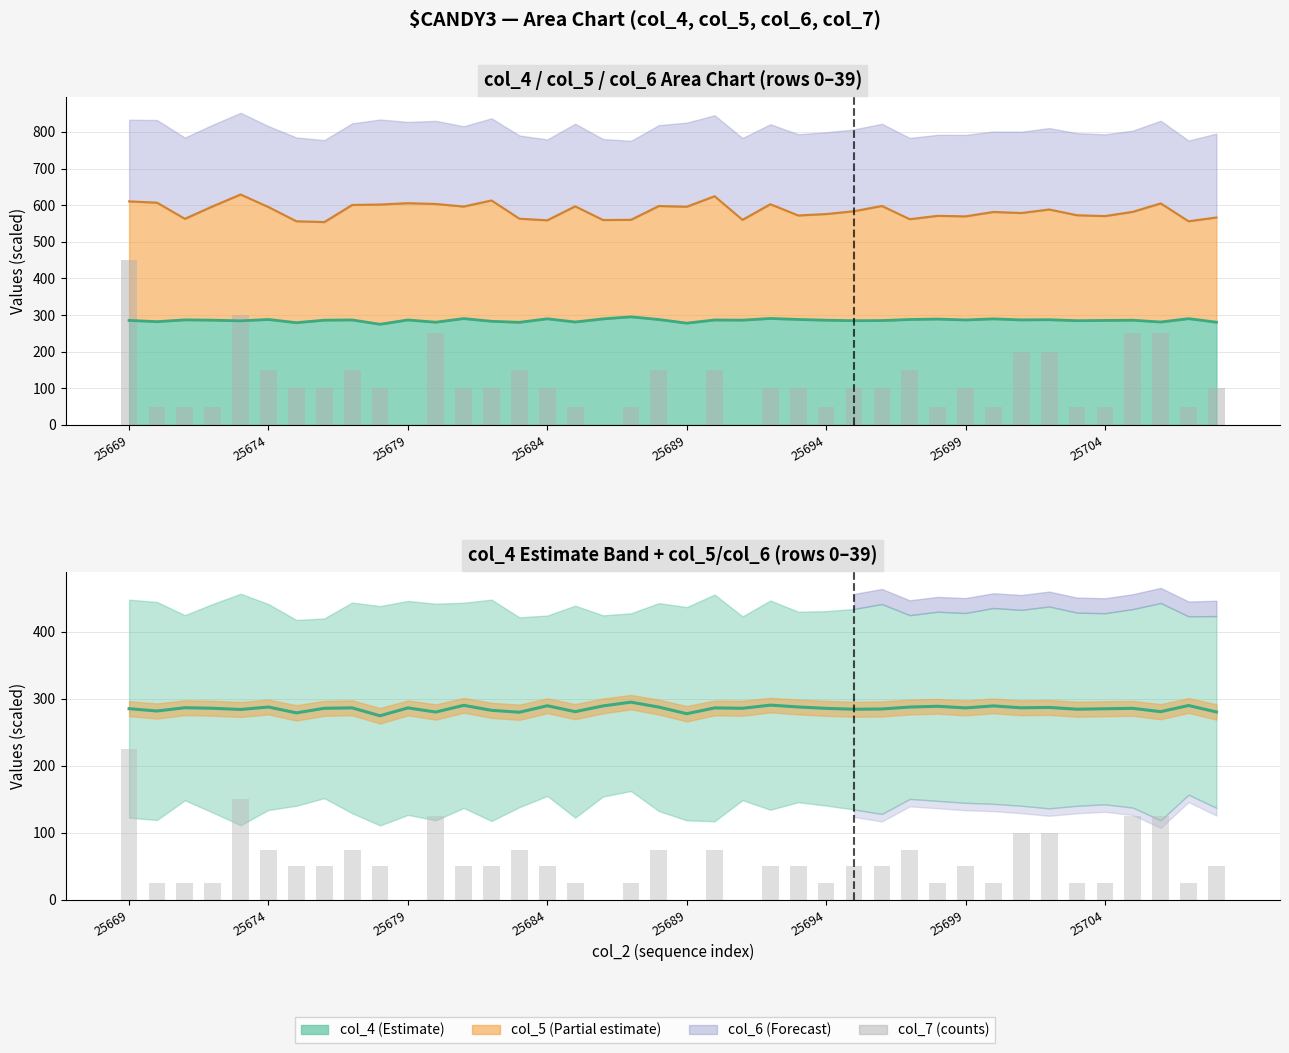

Count the col_7 (counts) values in the range 50 to 150.

29